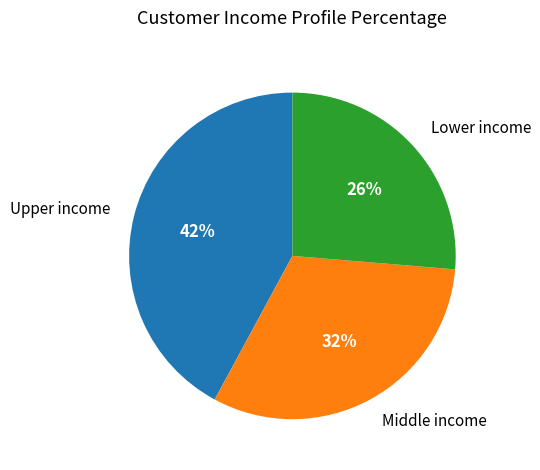

Which has a higher value, Middle income or Upper income?

Upper income